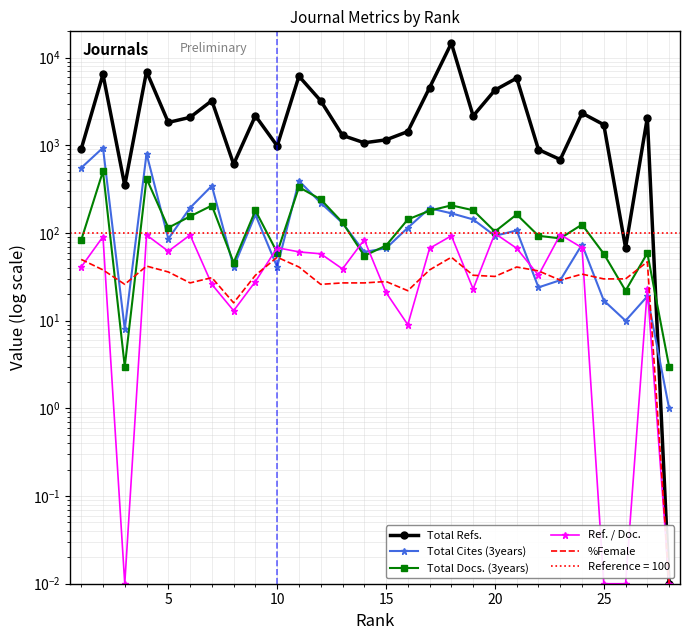

At how many categories does at least one series exceed 14574?

1